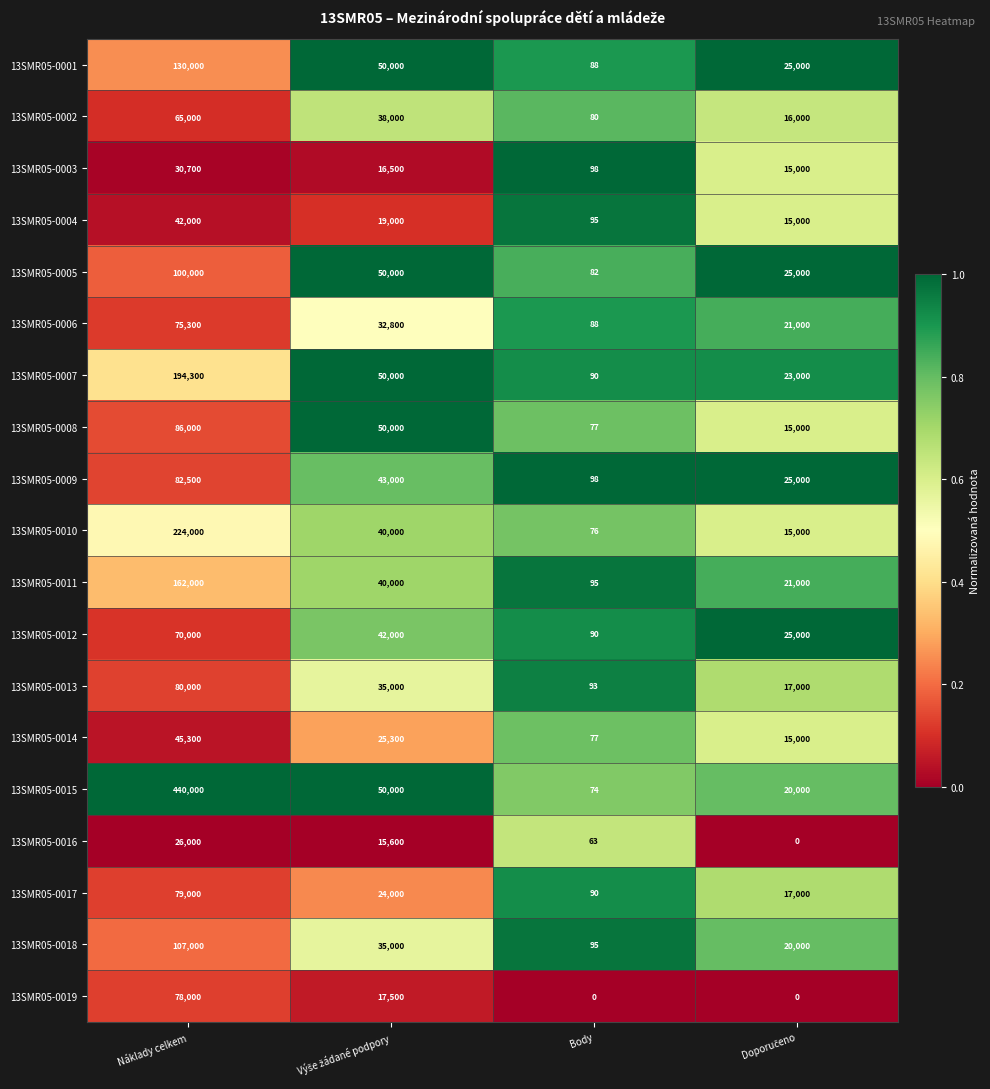

What is the difference between the highest and lowest values at Náklady celkem?

414000